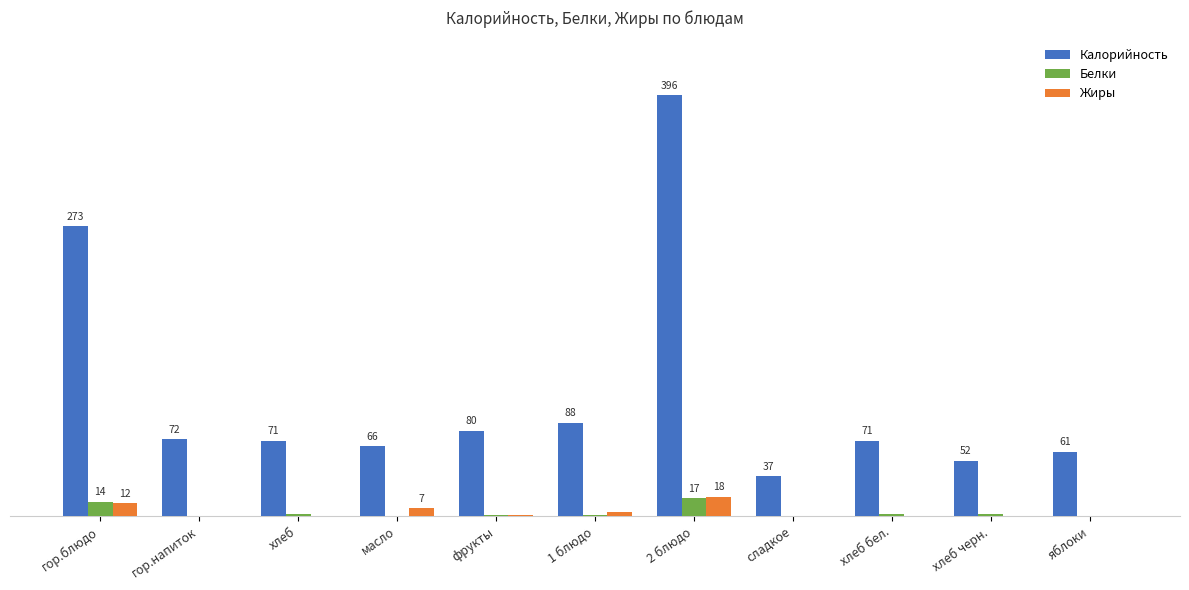

Which series has the largest total across all categories?

Калорийность